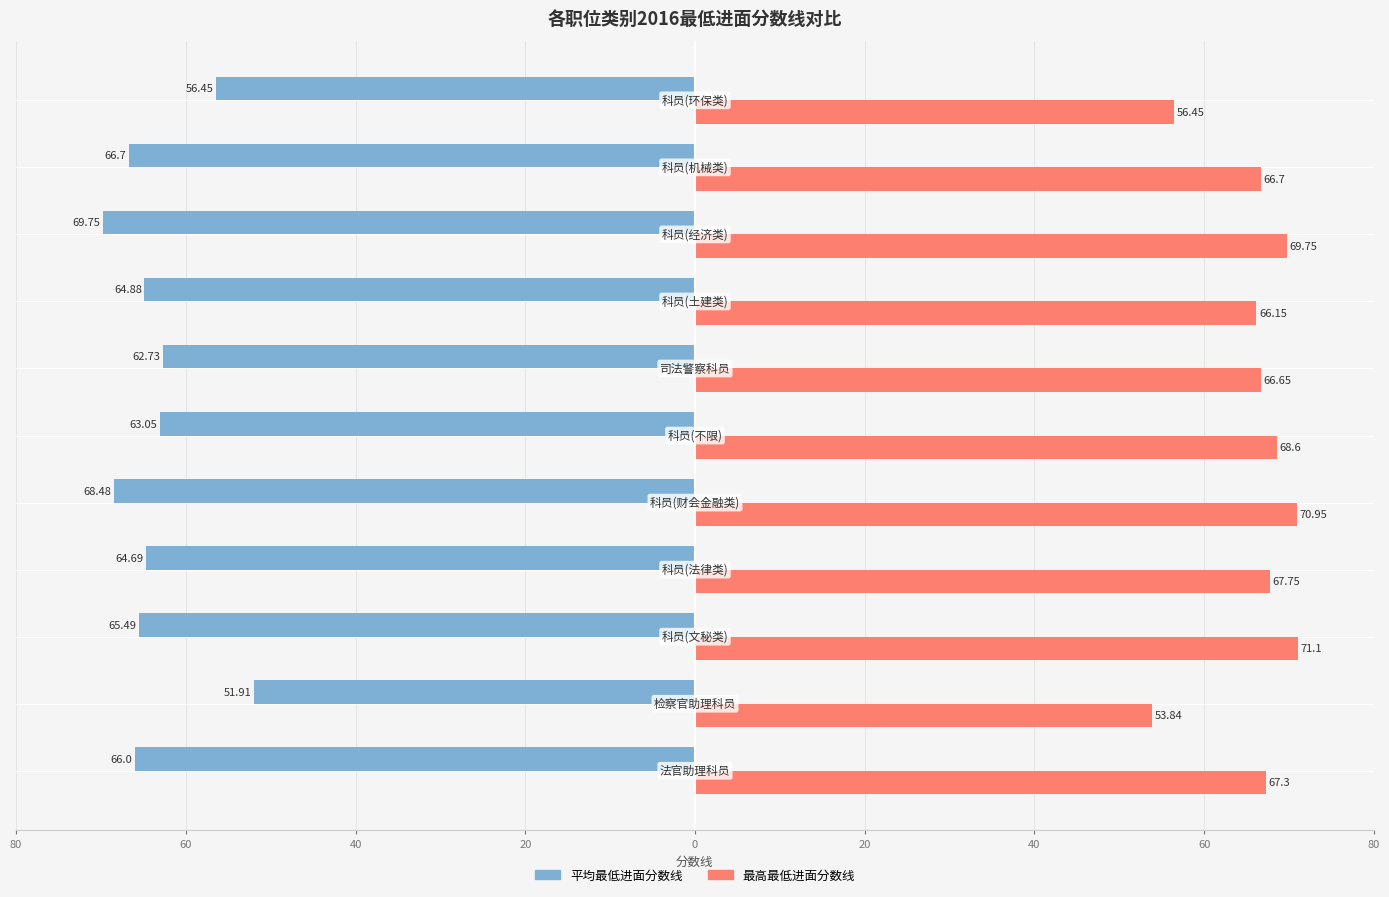

What are all the series names shown in the legend?

平均最低进面分数线, 最高最低进面分数线